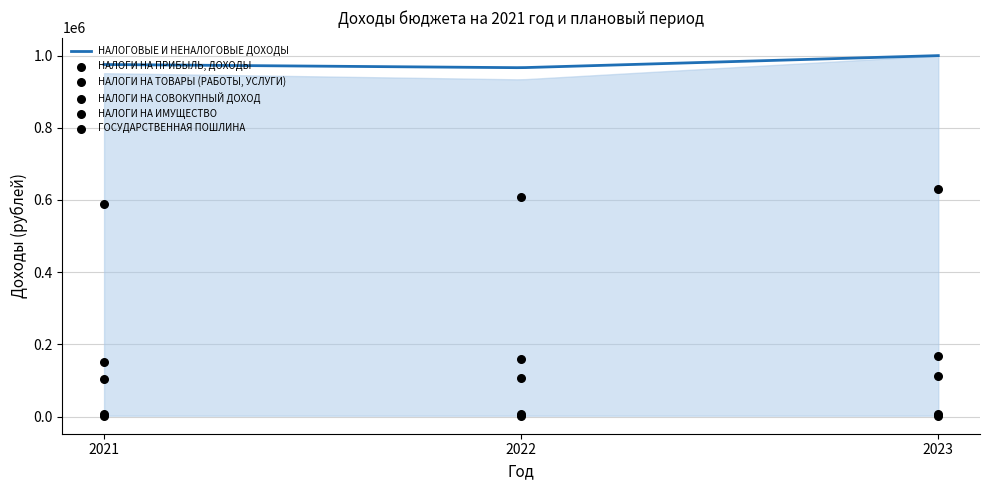

At which category is the sum across all series the highest?

2023